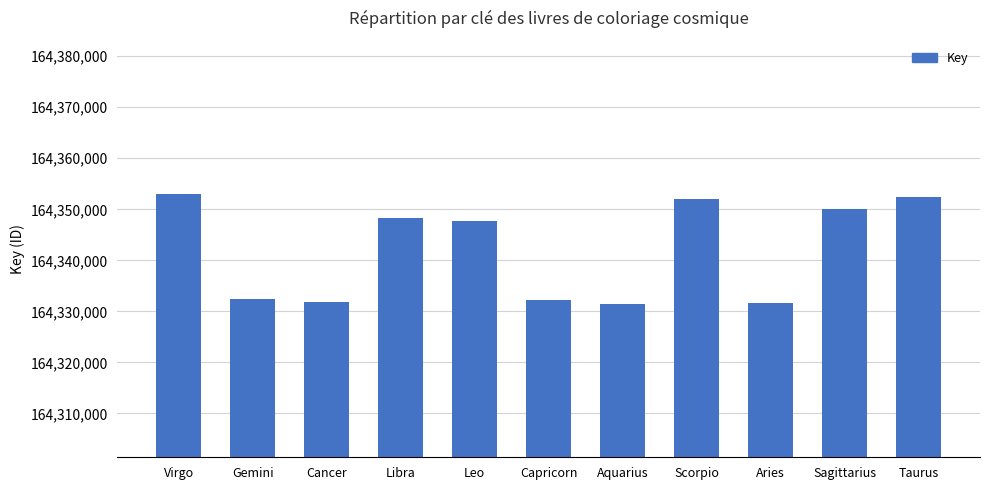

True or false: the data shows 290105750 at Aquarius.

False